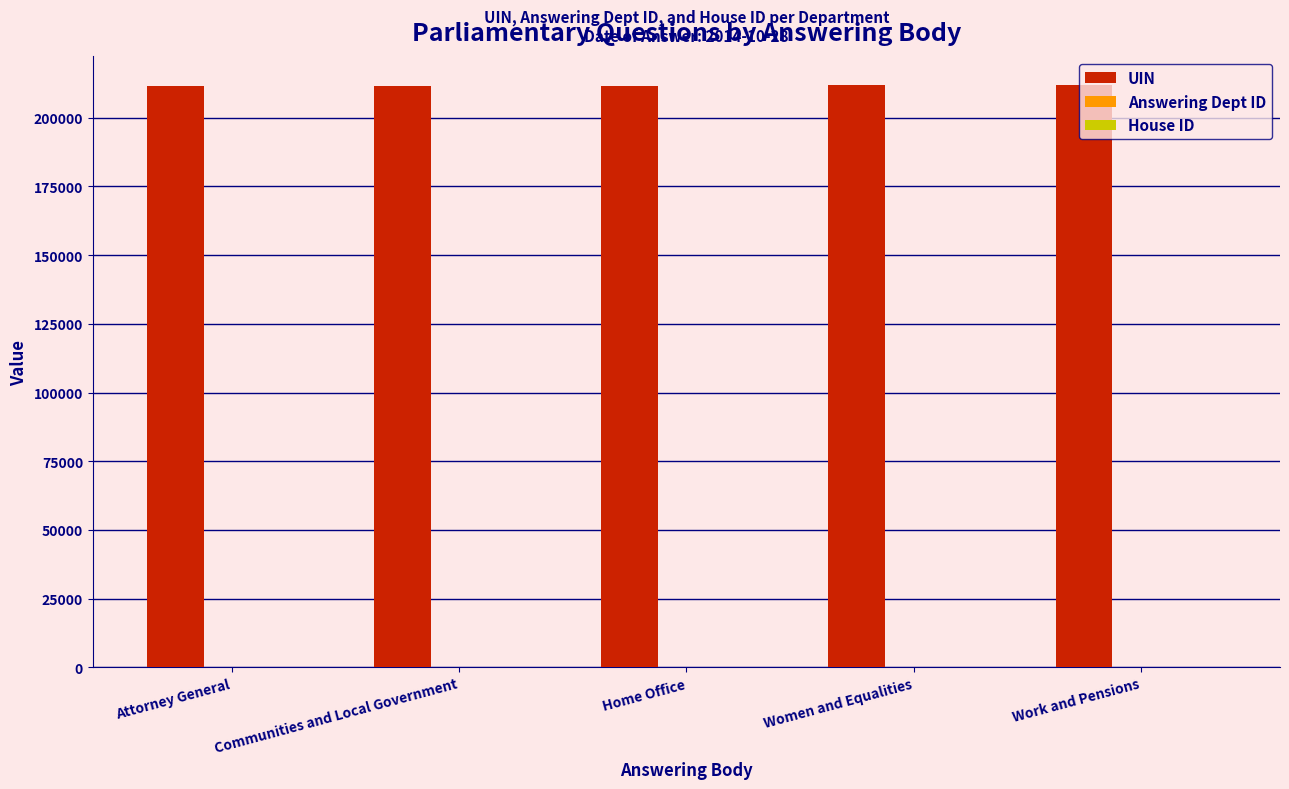

Are the bars grouped side by side (vs. stacked)?

Yes